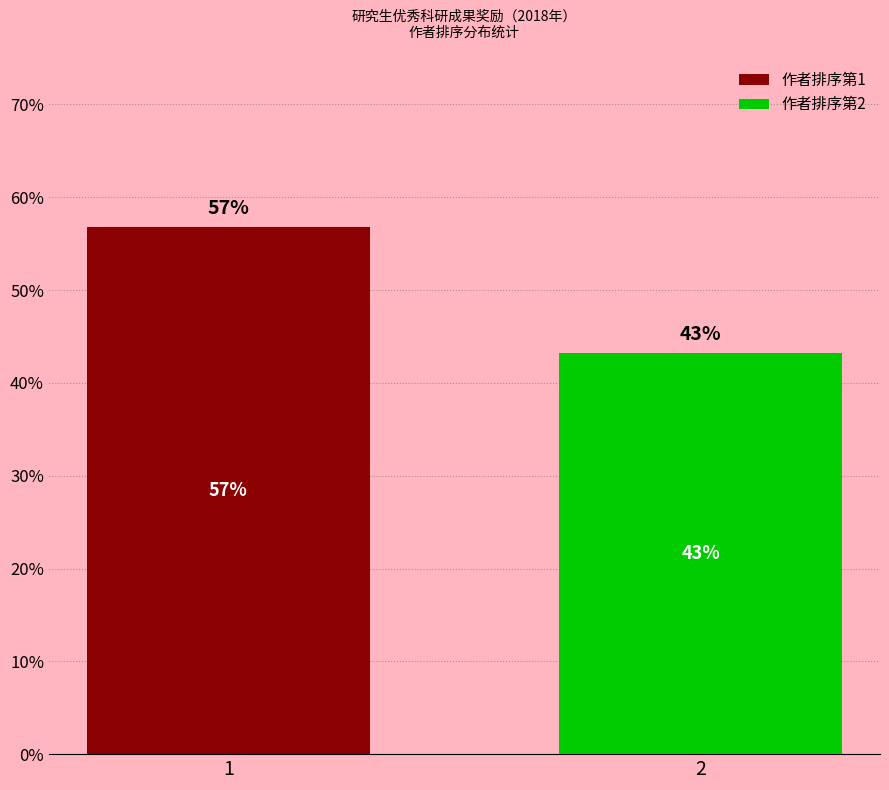

True or false: the data shows 19 at 1.

False